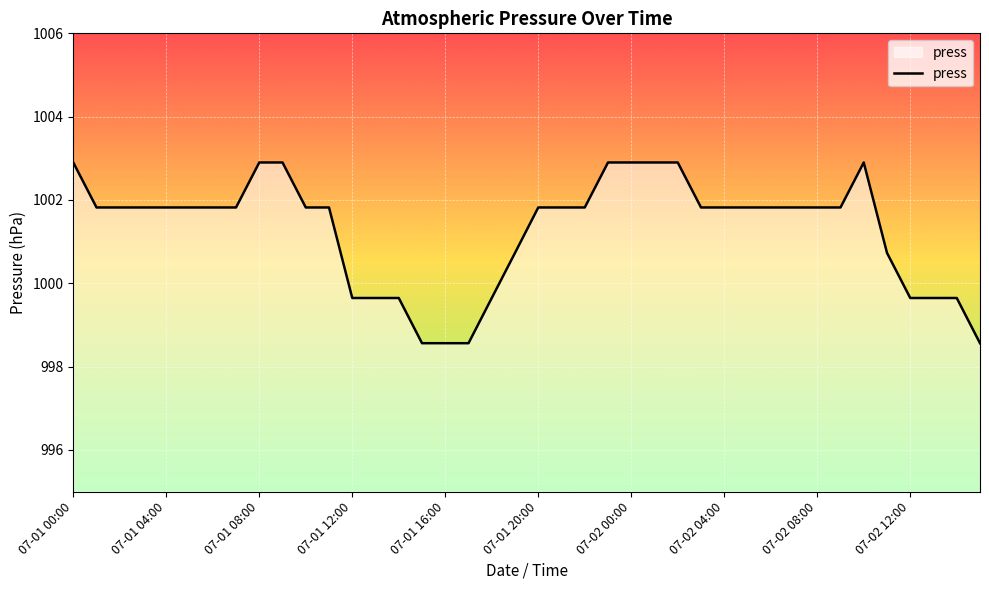

What is the difference between the maximum and minimum values?

4.3